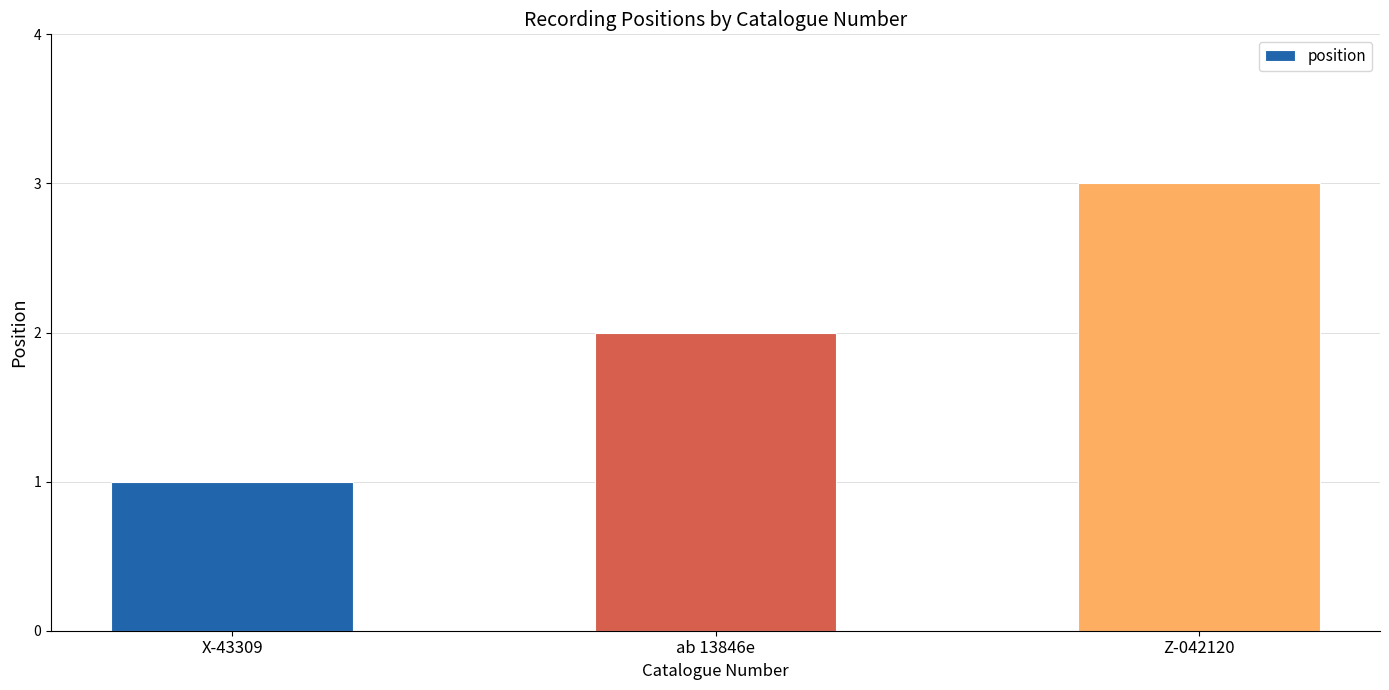

Where is the data nearest to the value 2?

ab 13846e